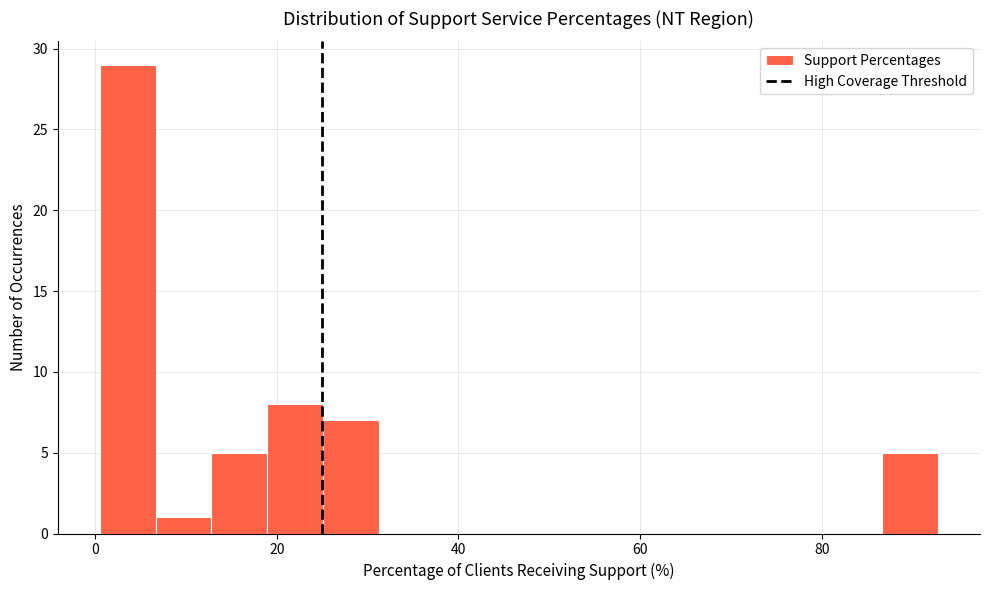

Around what value on the x-axis is the tallest bar? Give the approximate position of its centre, as read against the axis.

4